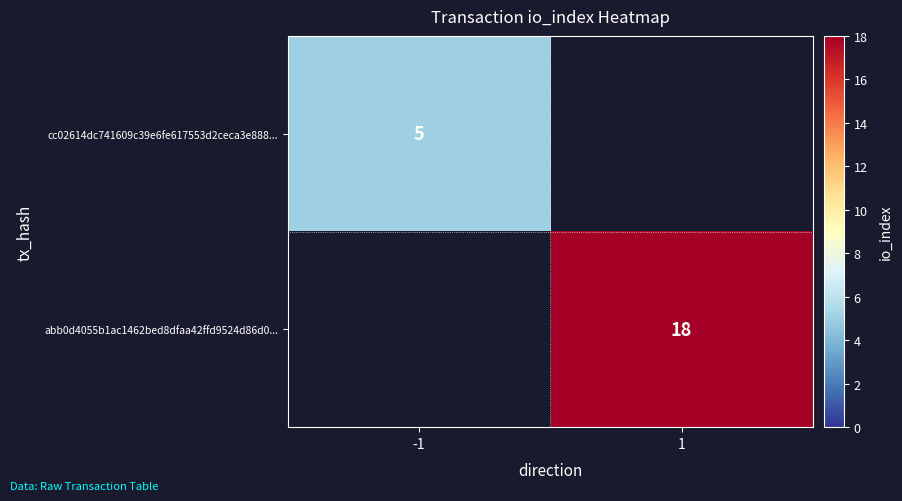

The value of cc02614dc741609c39e6fe617553d2ceca3e888... at -1 is 5. True or false?

True